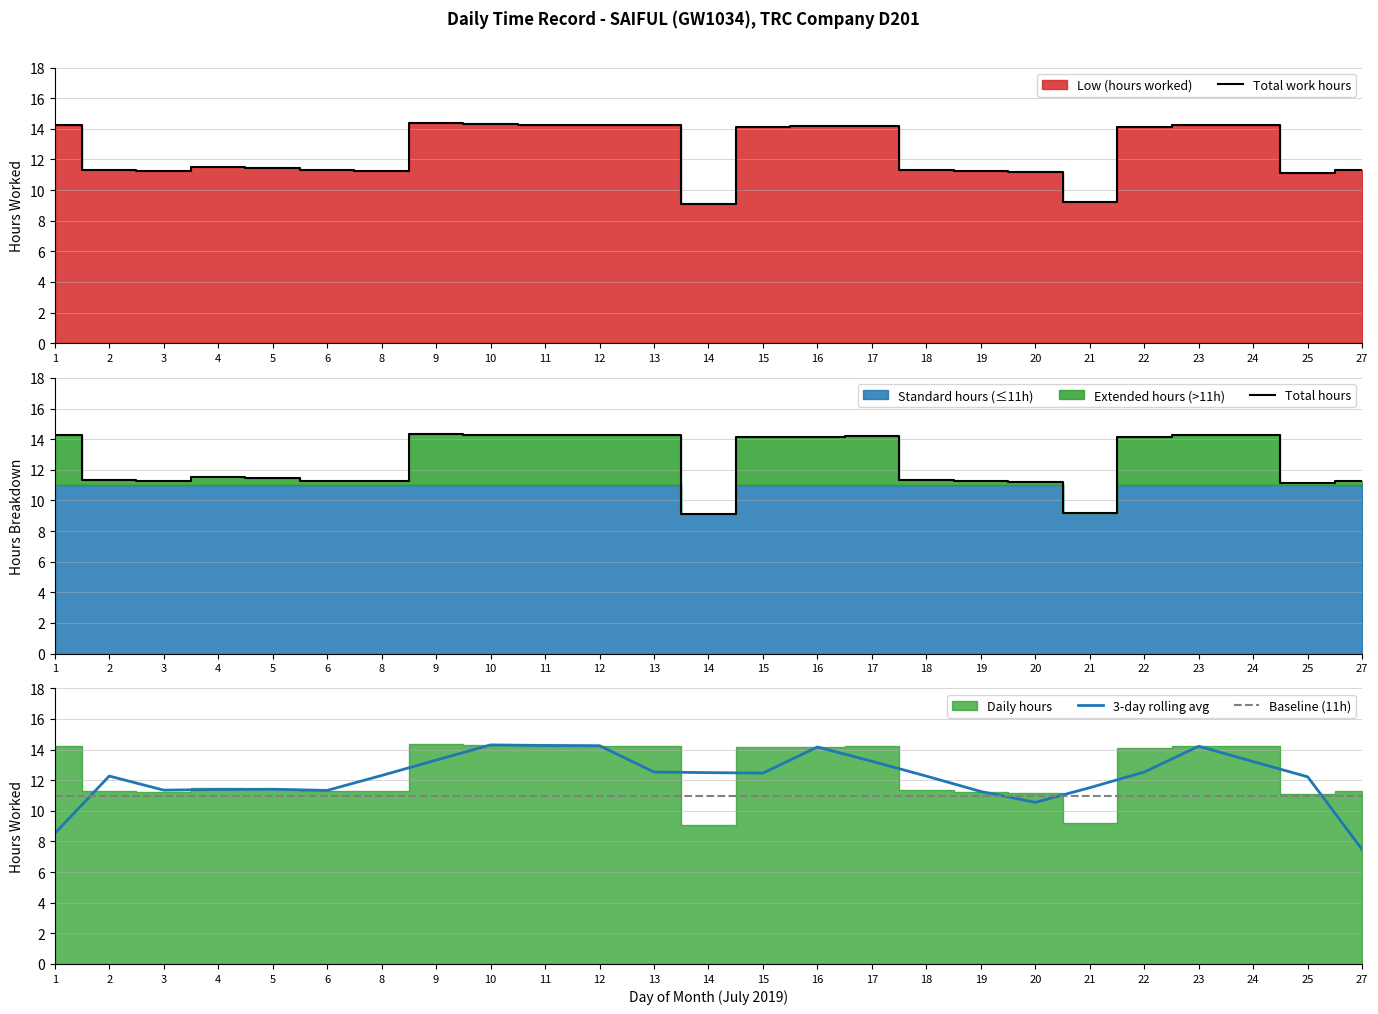

Which series has the largest total across all categories?

Total work hours